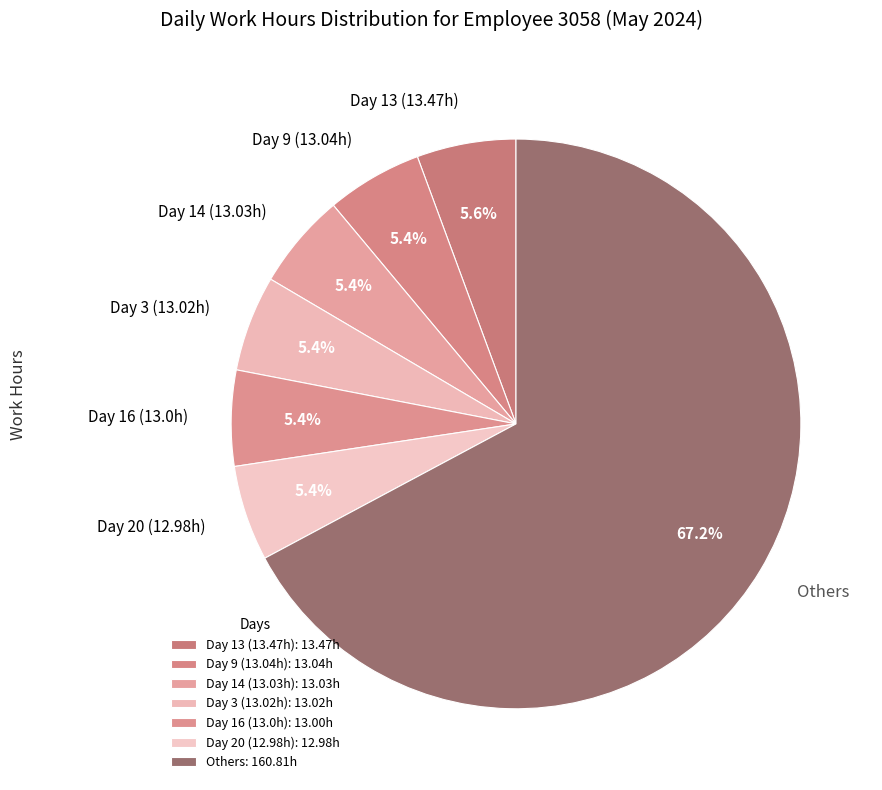

Does Others represent more than half of the total?

Yes